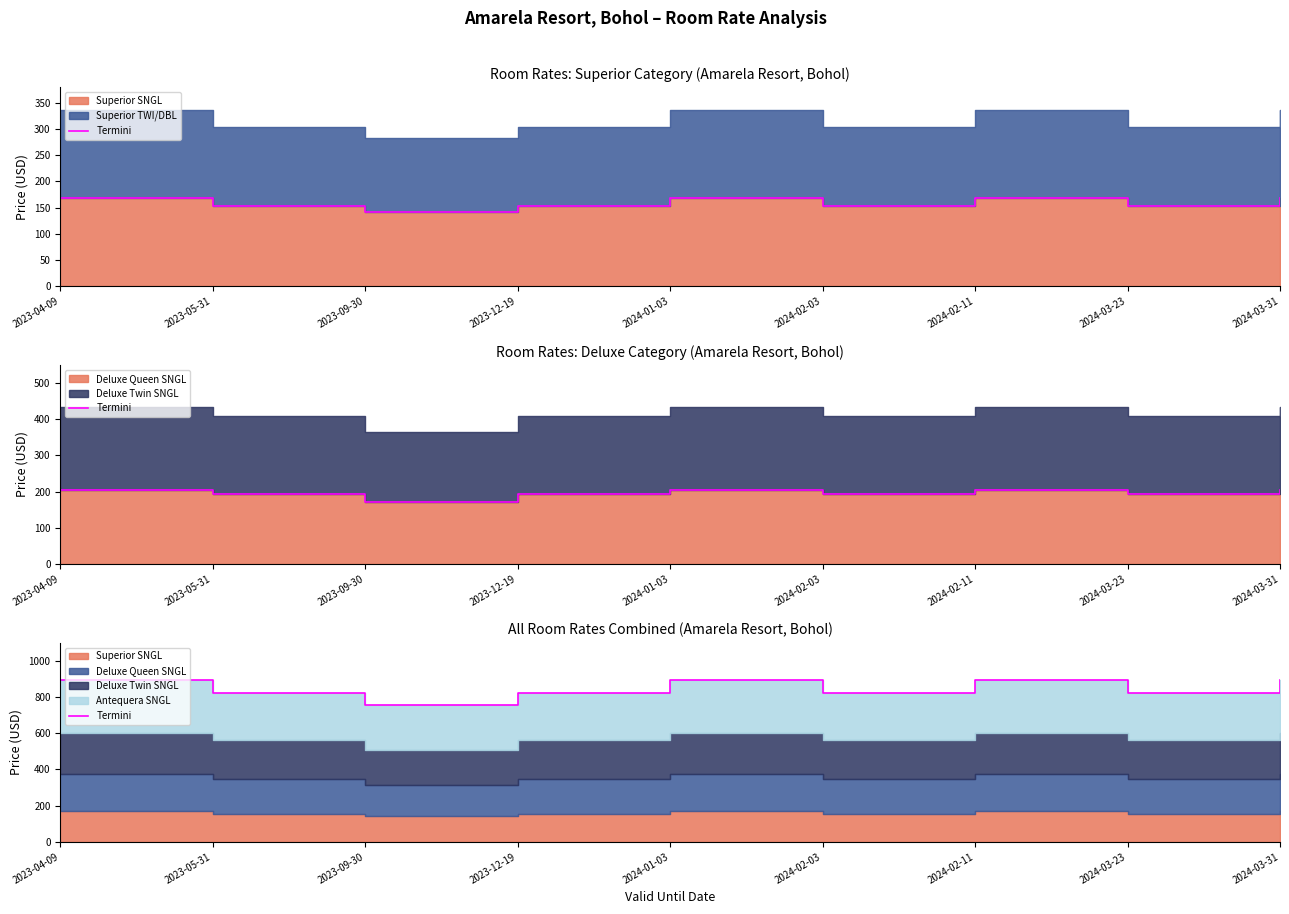

What is the label of the 9th point from the right?

2023-04-09